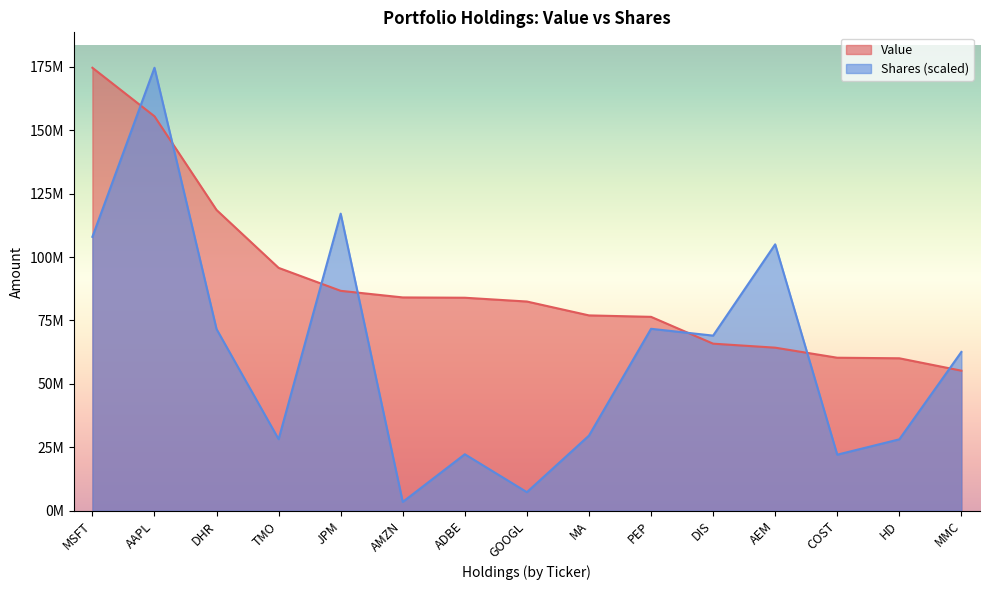

Reading right to left, list all the values displayed in this chart.

Value: 55200000.0	60083000.0	60306000.0	64269000.0	65846000.0	76417000.0	76986000.0	82453000.0	83947000.0	84068000.0	86673000.0	95719000.0	118534000.0	155461000.0	174585000.0
Shares or principal amount: 62590196.8	28137860.6	22093511.3	104994152.6	69017430.8	71706337.2	29607882.8	7316816.6	22261673.6	3472363.3	117090264.5	28195475.4	71592798.4	174585000.0	107953705.3